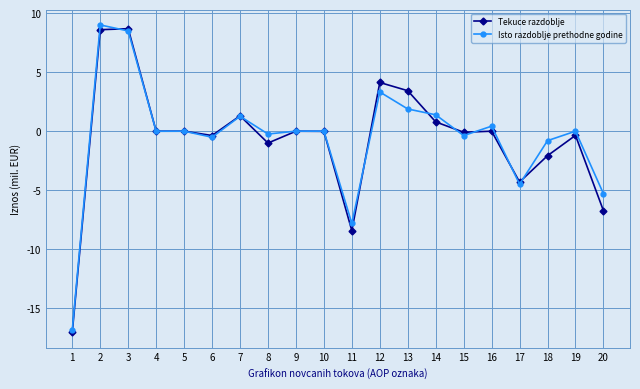

Which series ends up on top after the final intersection of Isto razdoblje prethodne godine and Tekuce razdoblje?

Isto razdoblje prethodne godine